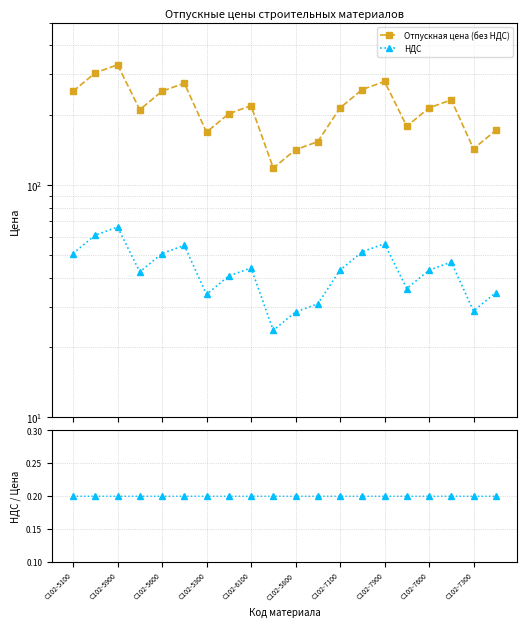

What is the greatest value displayed?

330.2